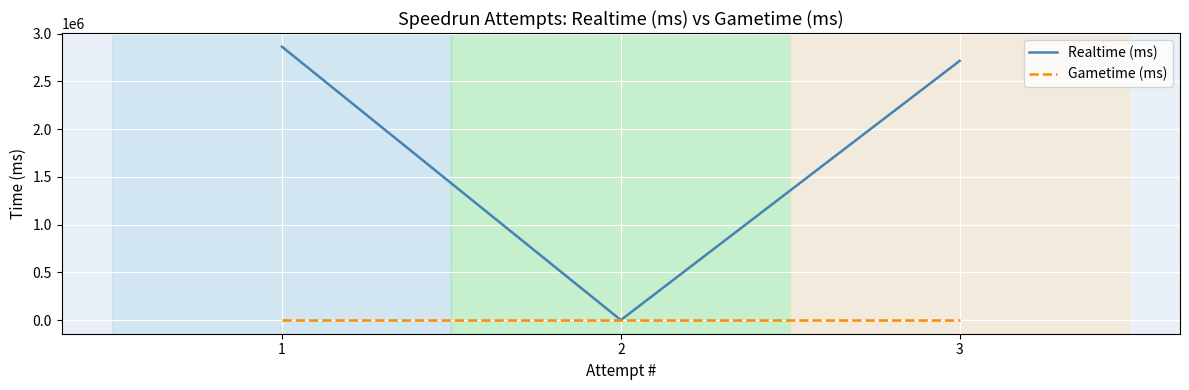

Reading right to left, what are all the values shown in this chart?

Realtime (ms): 2714024	0	2862014
Gametime (ms): 0	0	0